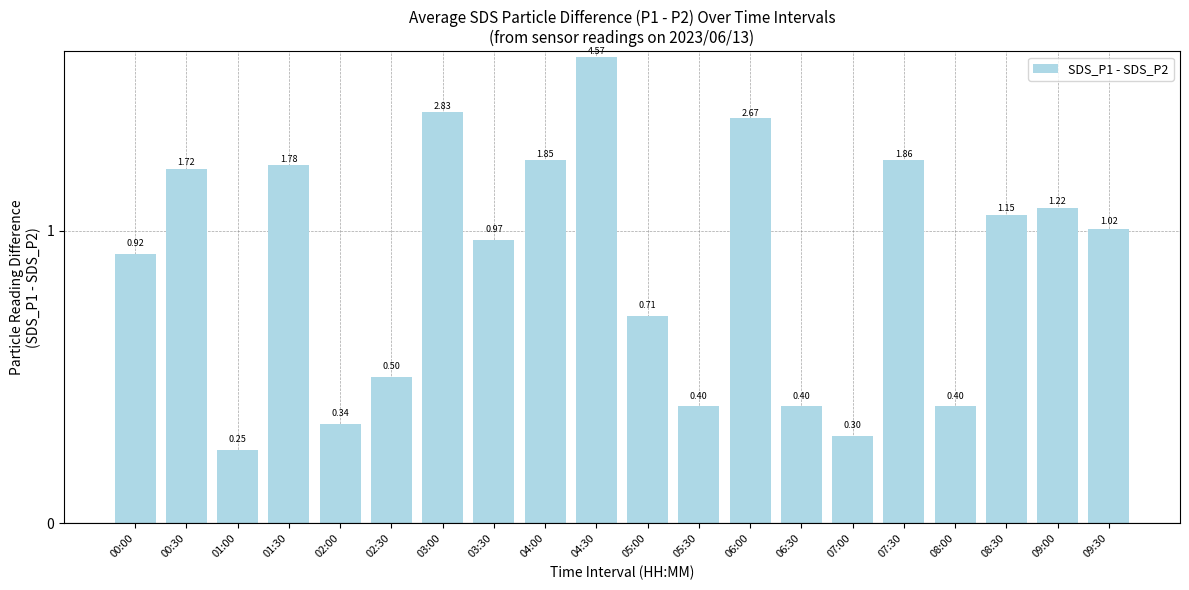

What is the average value?

1.3